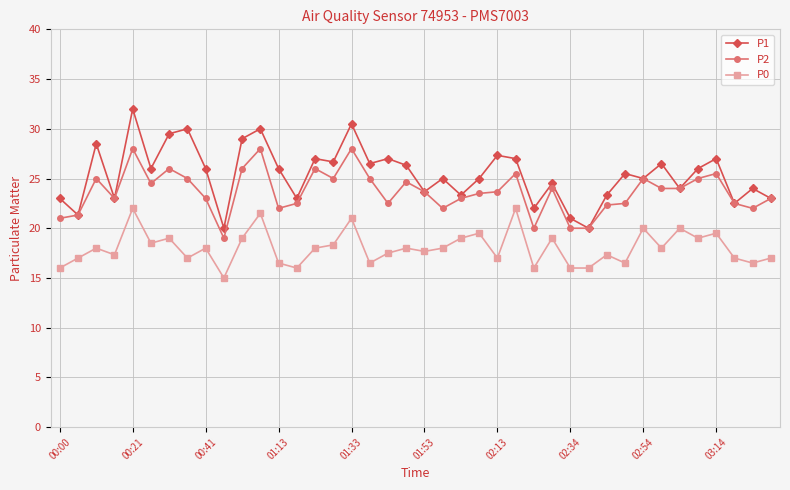

What is the highest value of the P1 series?

32.0